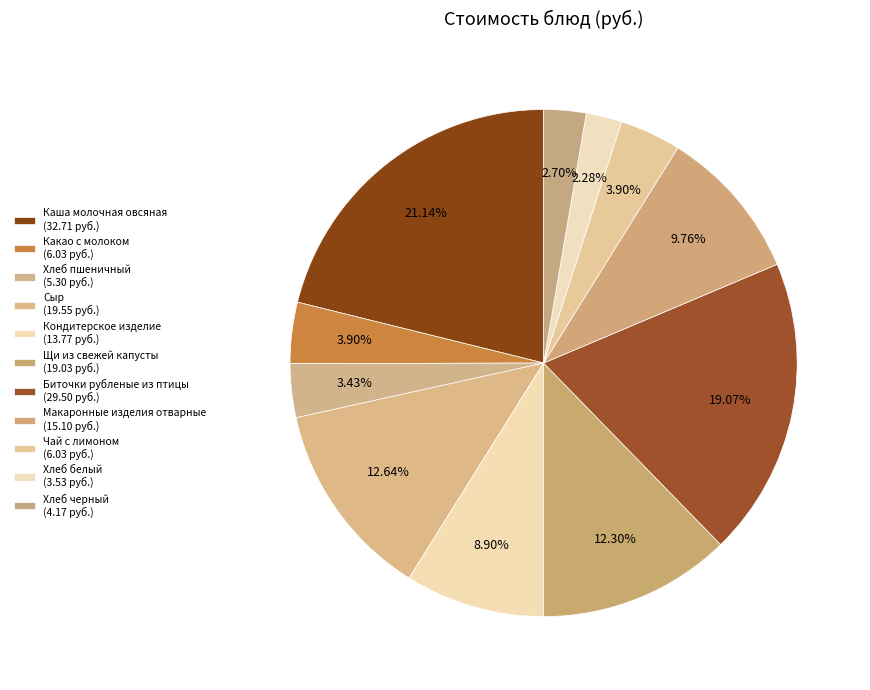

How many slices are in this pie chart?

11